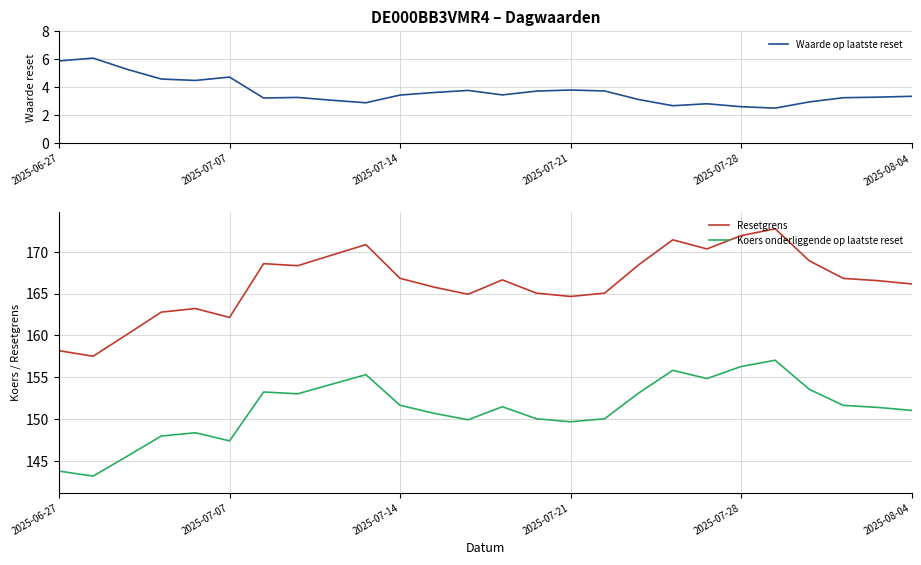

Does the chart display data point markers on the line(s)?

No